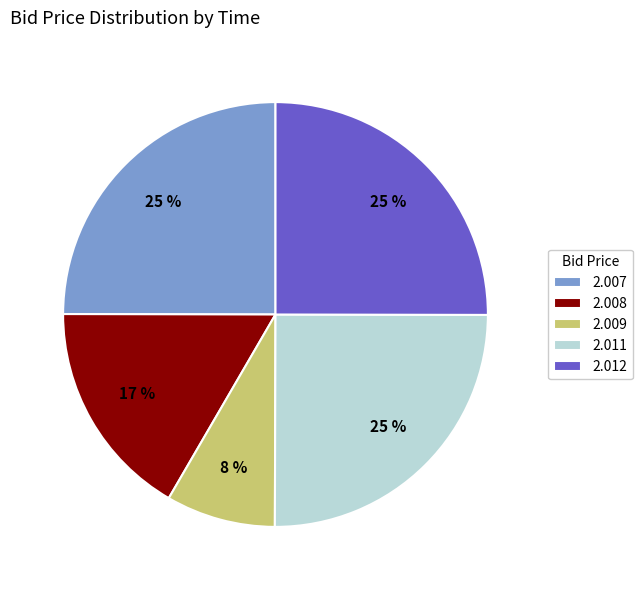

Does any single category account for the majority?

No